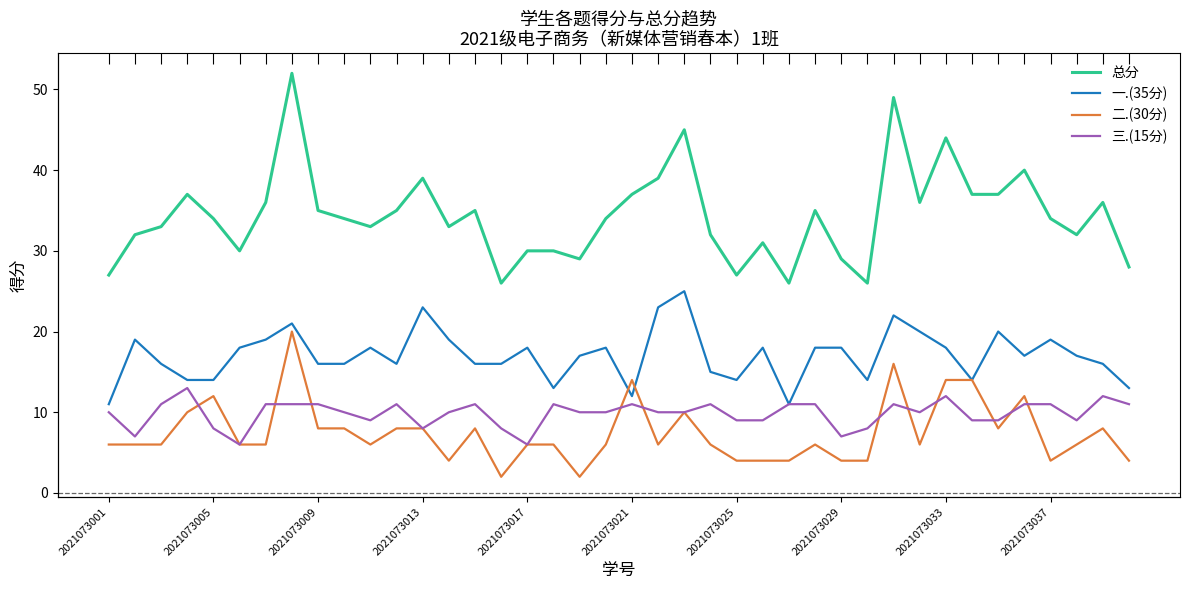

What is the sum of all 一.(35分) values?

682